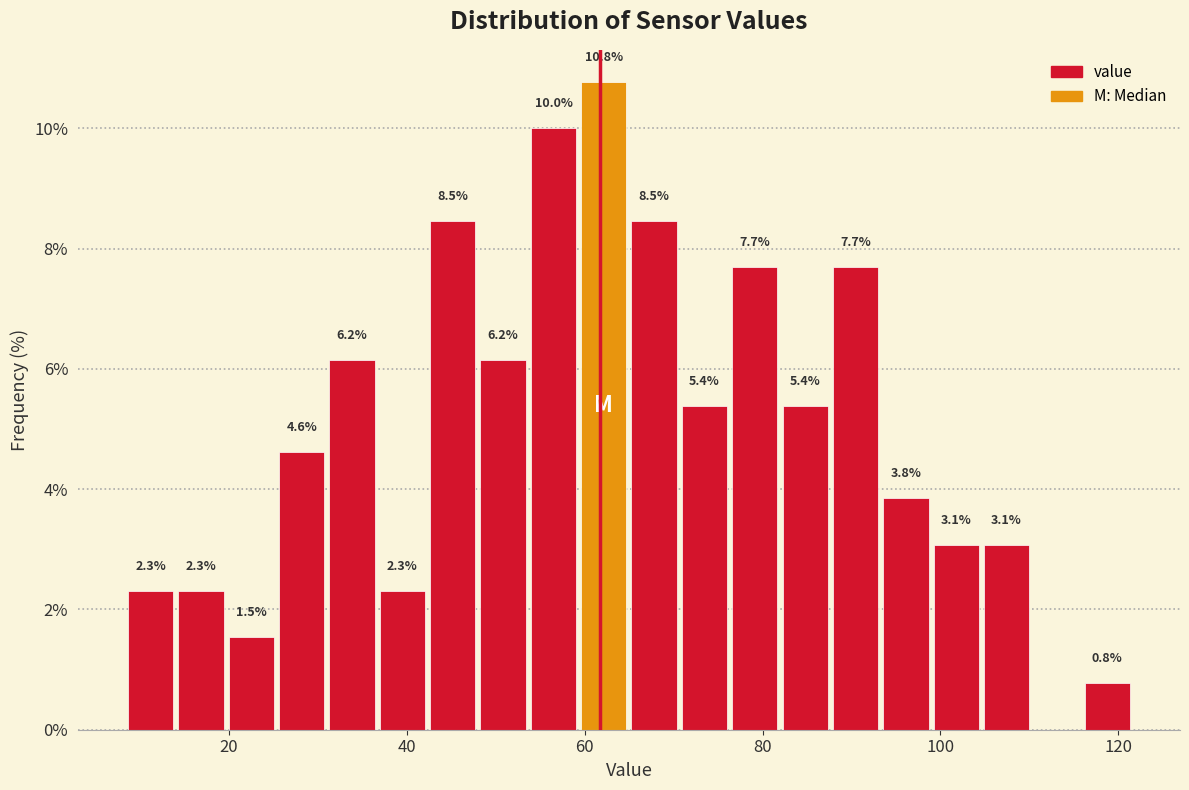

Around what value on the x-axis is the tallest bar? Give the approximate position of its centre, as read against the axis.

62